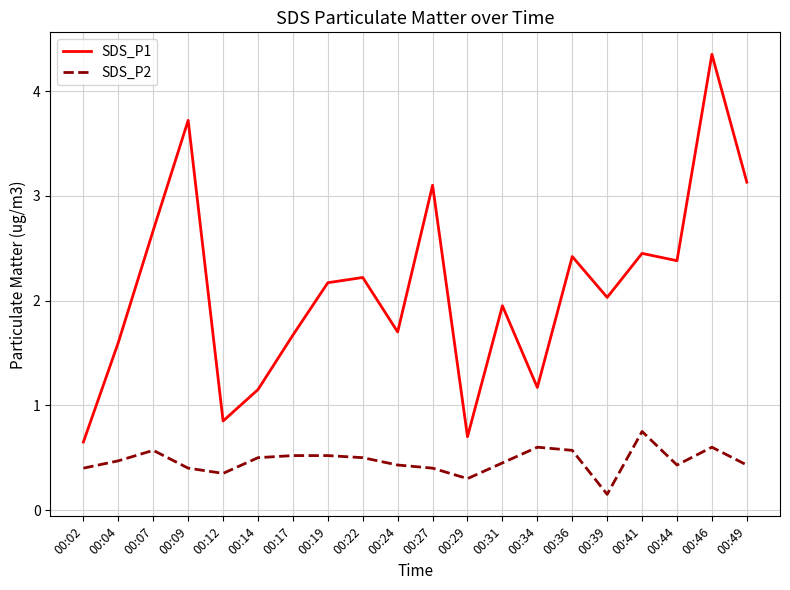

What value does the SDS_P1 series have at 00:07?

2.7